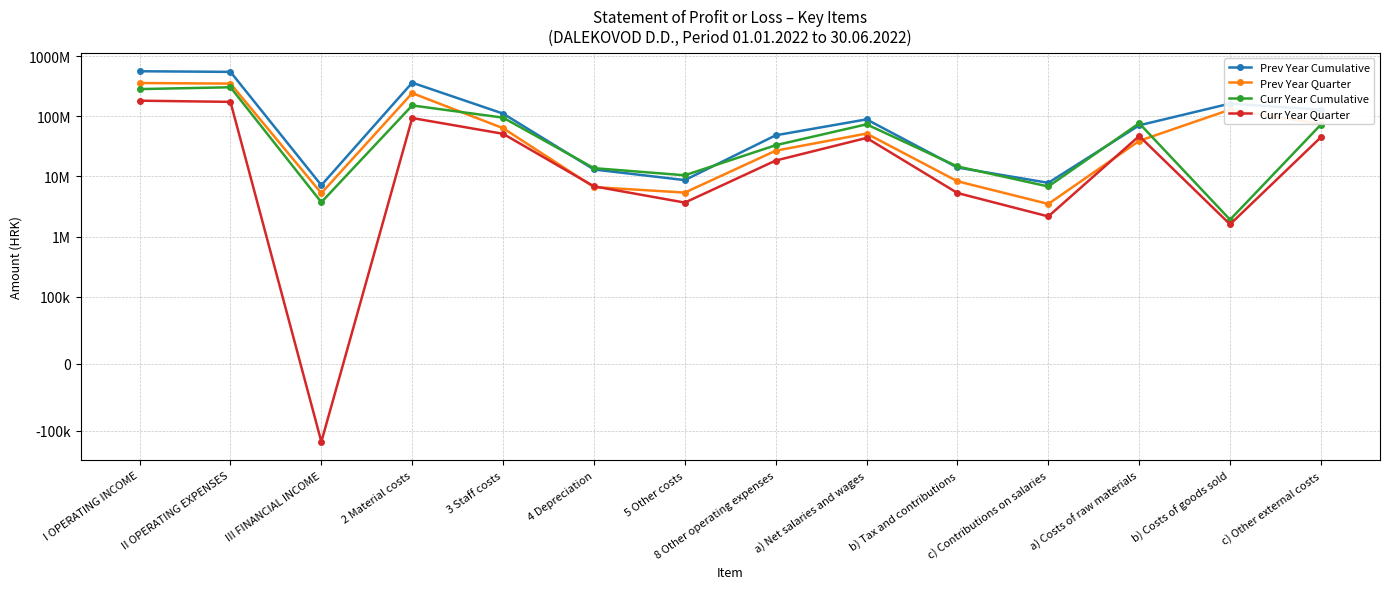

Count the number of categories in the chart.

14